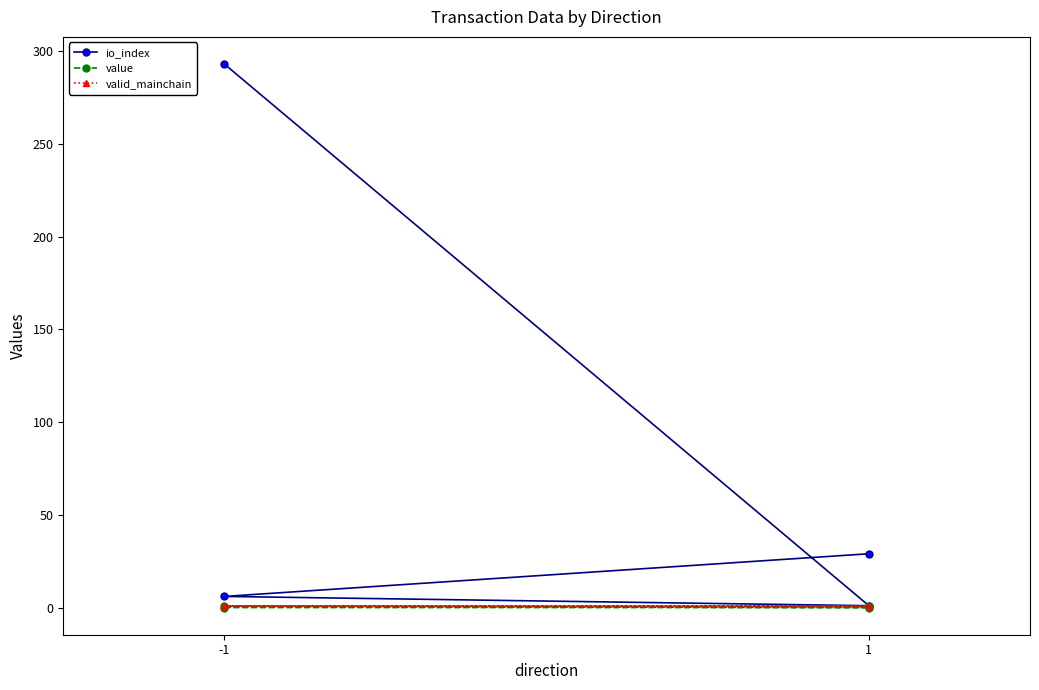

At which category is the sum across all series the highest?

-1